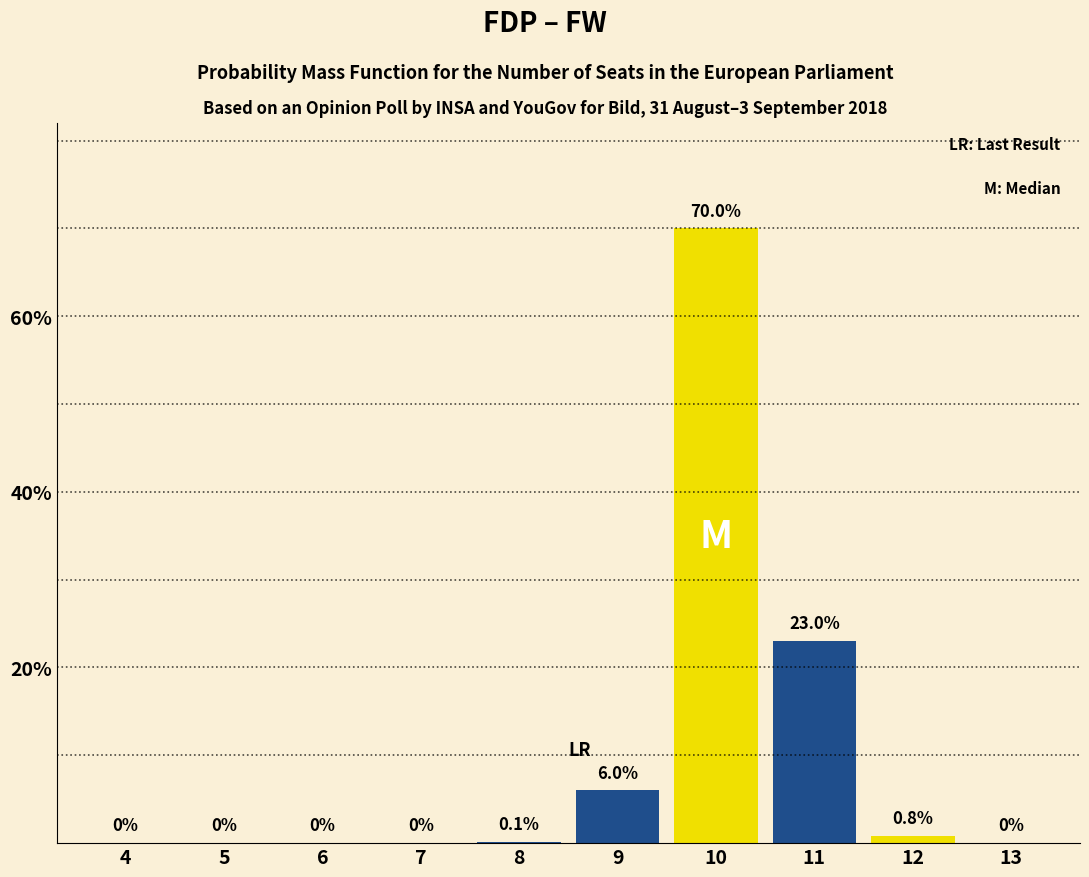

Reading right to left, transcribe all the data shown in this chart.

13=0.0	12=0.8	11=23.0	10=70.0	9=6.0	8=0.1	7=0.0	6=0.0	5=0.0	4=0.0